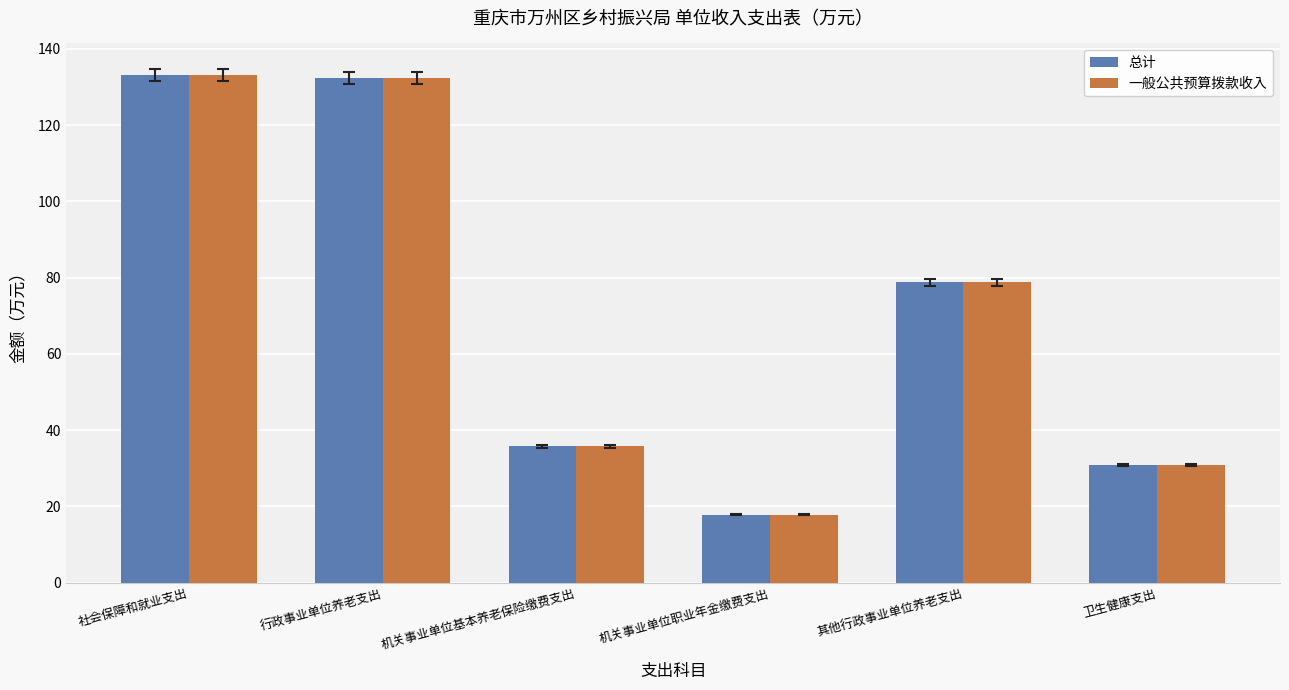

The value of 一般公共预算拨款收入 at 行政事业单位养老支出 is 132.4. True or false?

True